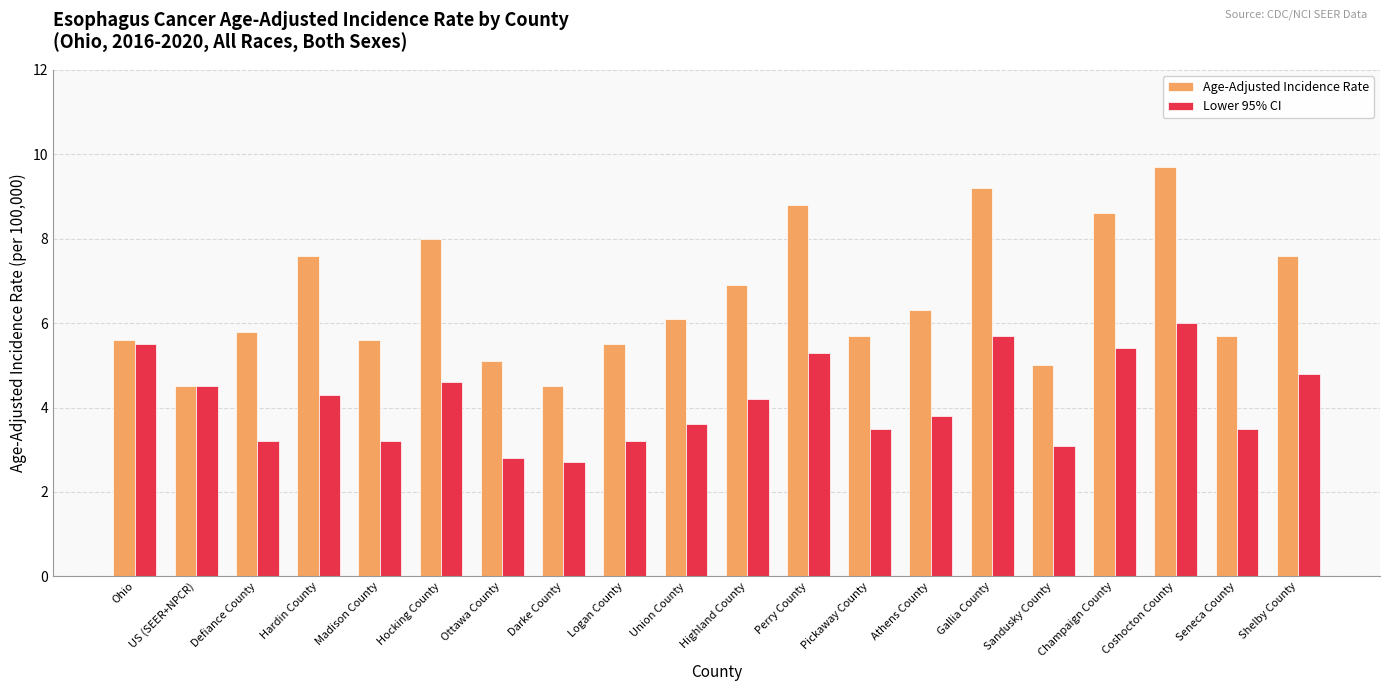

Reading right to left, extract all data points from this chart.

Age-Adjusted Incidence Rate: 7.6	5.7	9.7	8.6	5.0	9.2	6.3	5.7	8.8	6.9	6.1	5.5	4.5	5.1	8.0	5.6	7.6	5.8	4.5	5.6
Lower 95% CI: 4.8	3.5	6.0	5.4	3.1	5.7	3.8	3.5	5.3	4.2	3.6	3.2	2.7	2.8	4.6	3.2	4.3	3.2	4.5	5.5